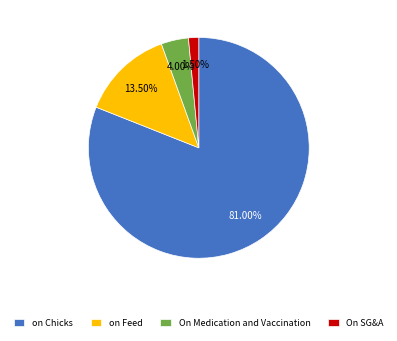

Combined, do On SG&A and On Medication and Vaccination account for over 50%?

No